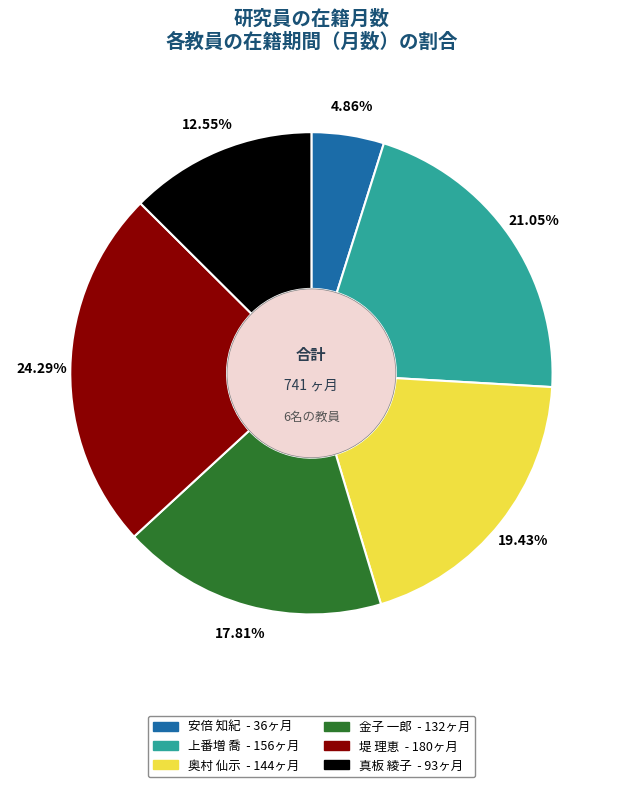

To the nearest percent, what is the combined percentage of 堤 理恵 and 上番増 喬?

45%